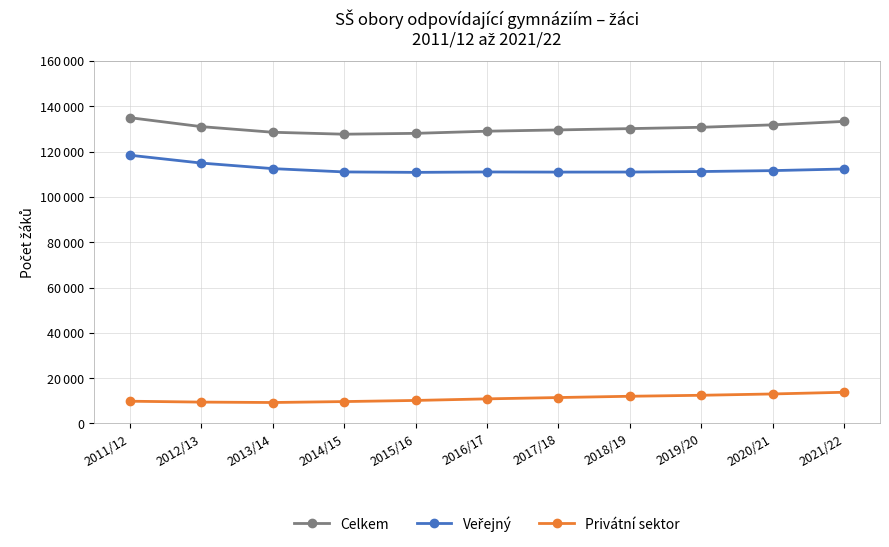

At which category is the sum across all series the highest?

2011/12